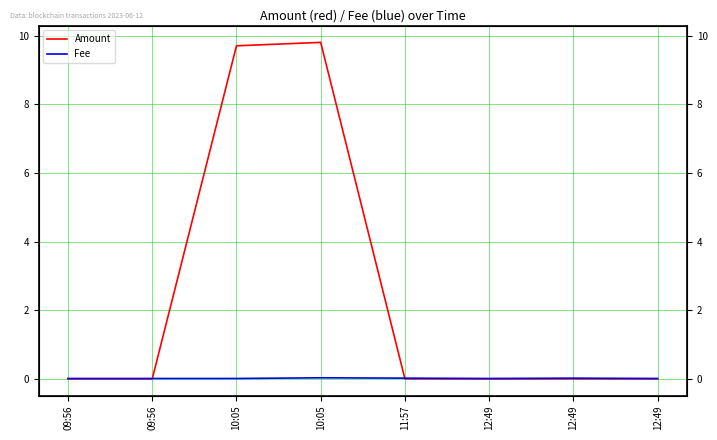

True or false: Fee and Amount intersect in this chart.

True